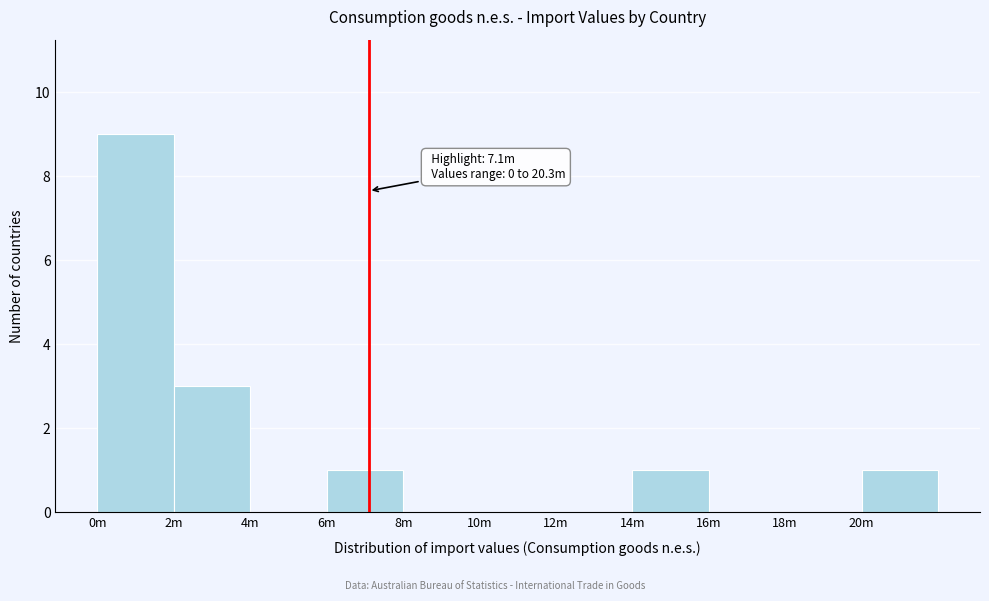

Which has a higher value, 2m or 0m?

0m